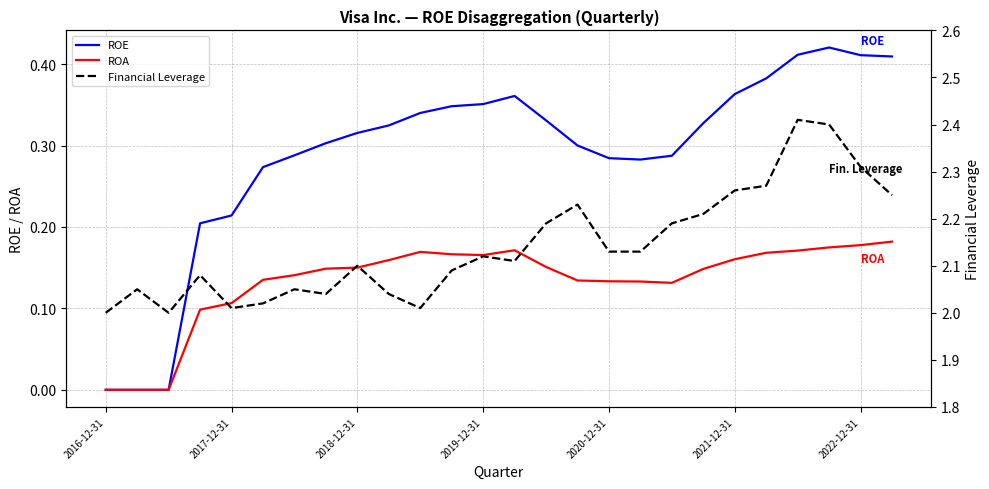

What is the value of the Financial Leverage point at the 4th from the left?

2.1